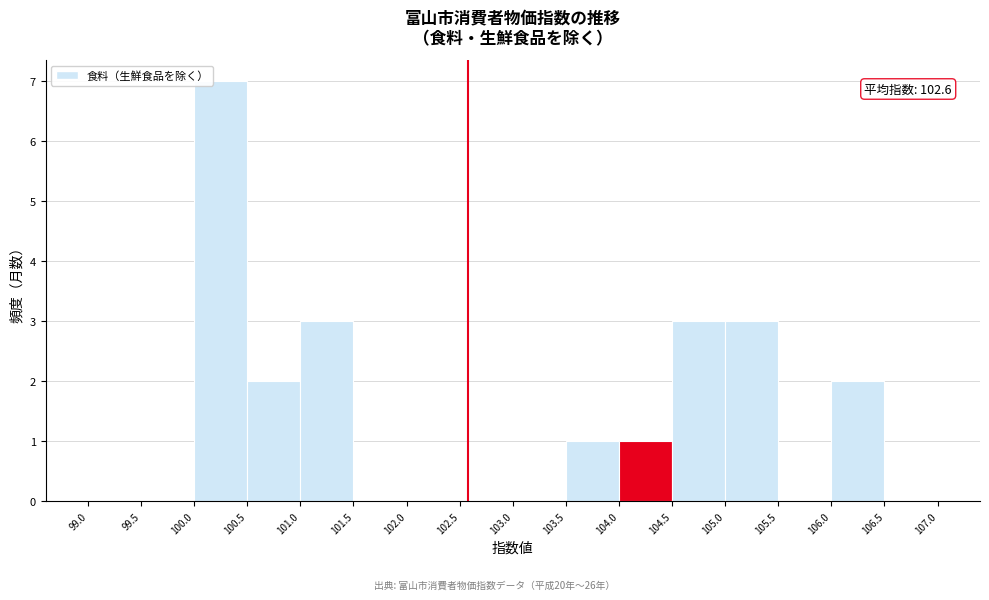

Over which range of the x-axis is the bar tallest?

100.0 to 100.5